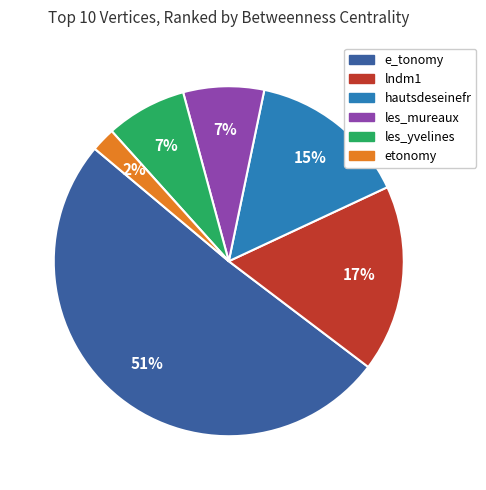

How many segments does this pie chart have?

6